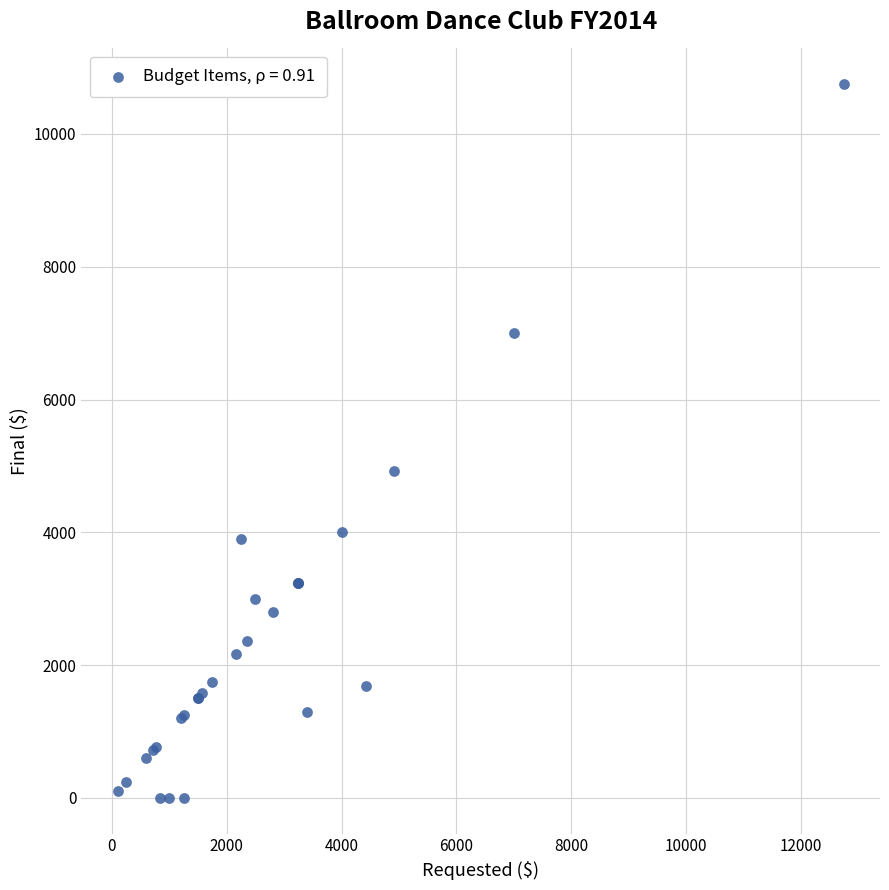

What Y value in the scatter plot is closest to 5375?

4920.0